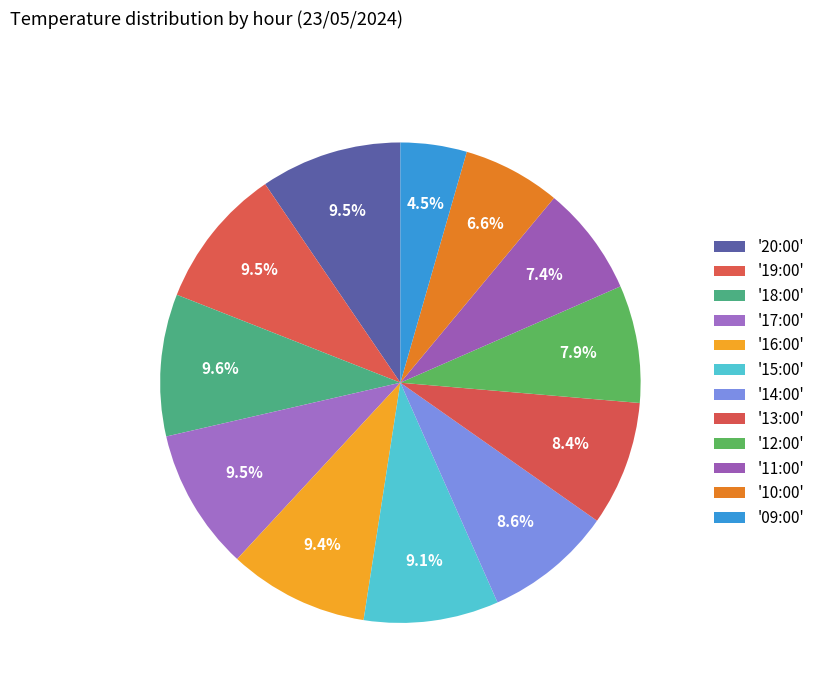

Rank the categories by value from lowest to highest.

09:00, 10:00, 11:00, 12:00, 13:00, 14:00, 15:00, 16:00, 20:00, 19:00, 17:00, 18:00